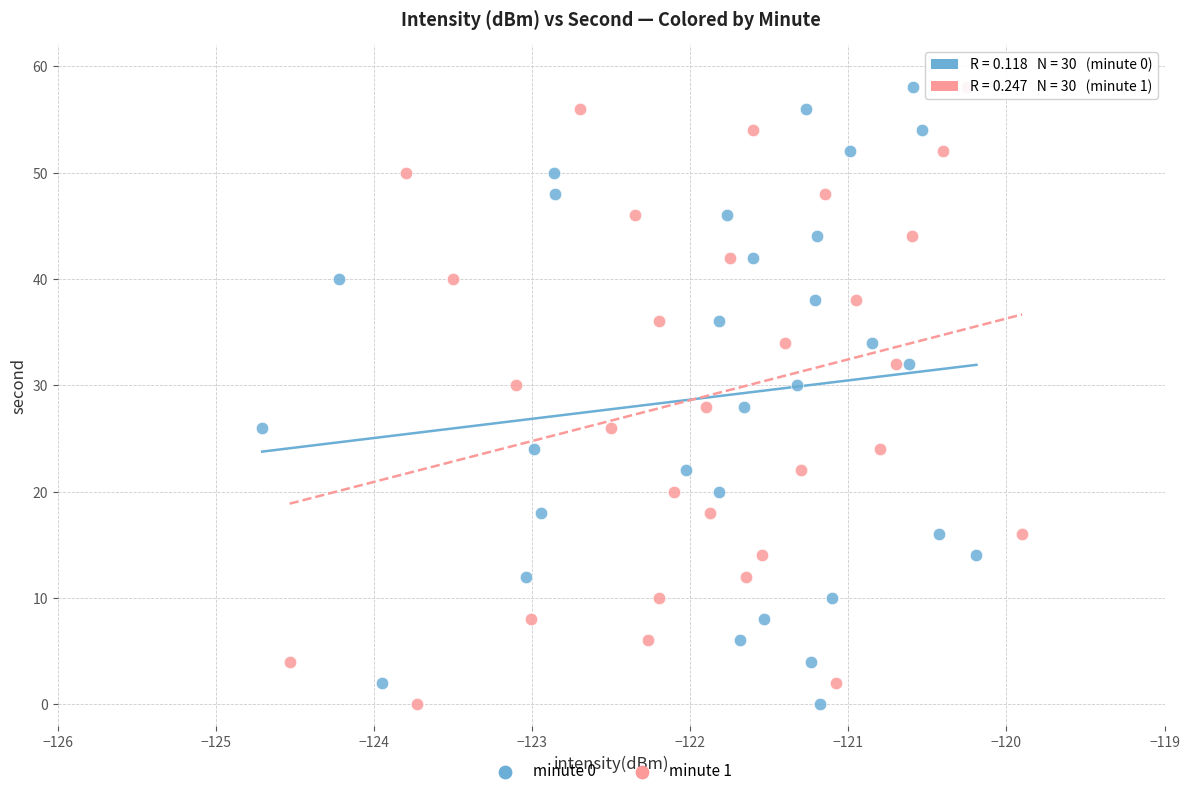

What are all the series names shown in the legend?

minute 0, minute 1